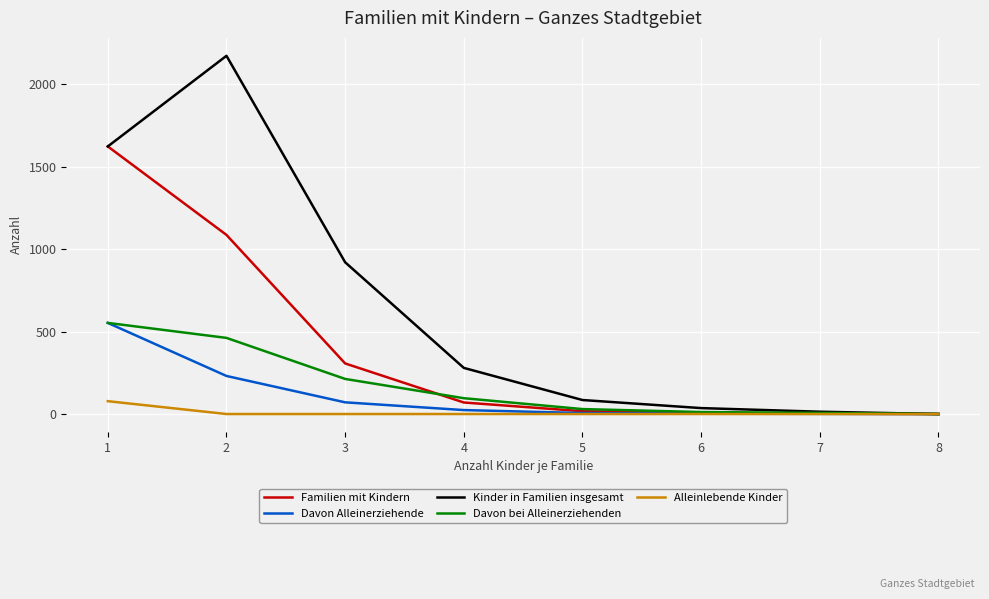

How many lines are shown in the chart?

5